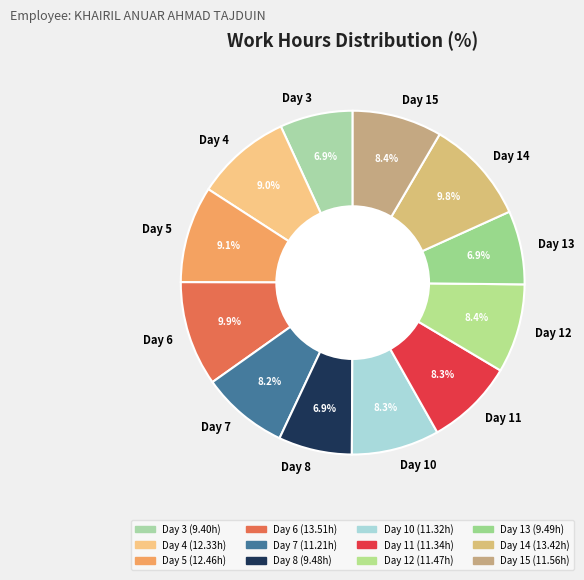

The Day 6 slice represents 1% of the pie. True or false?

False